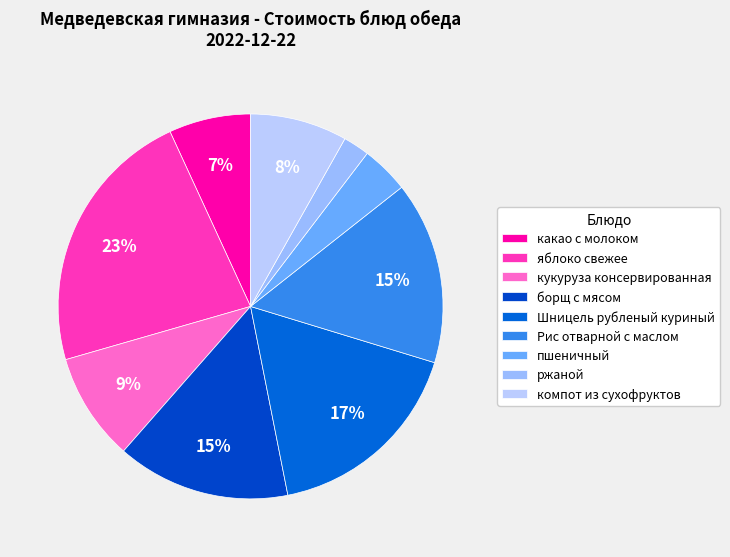

Approximately how many times larger is the value at борщ с мясом compared to пшеничный?

3.6